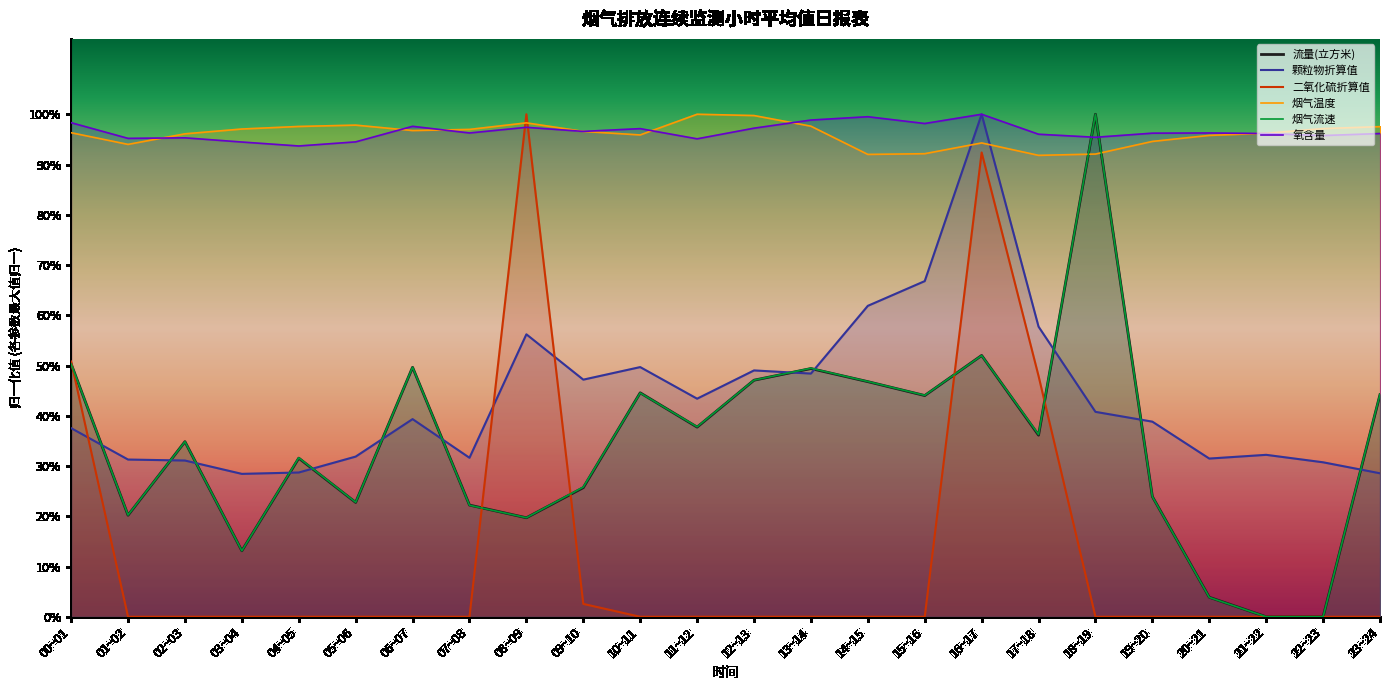

Which series has the largest total across all categories?

氧含量